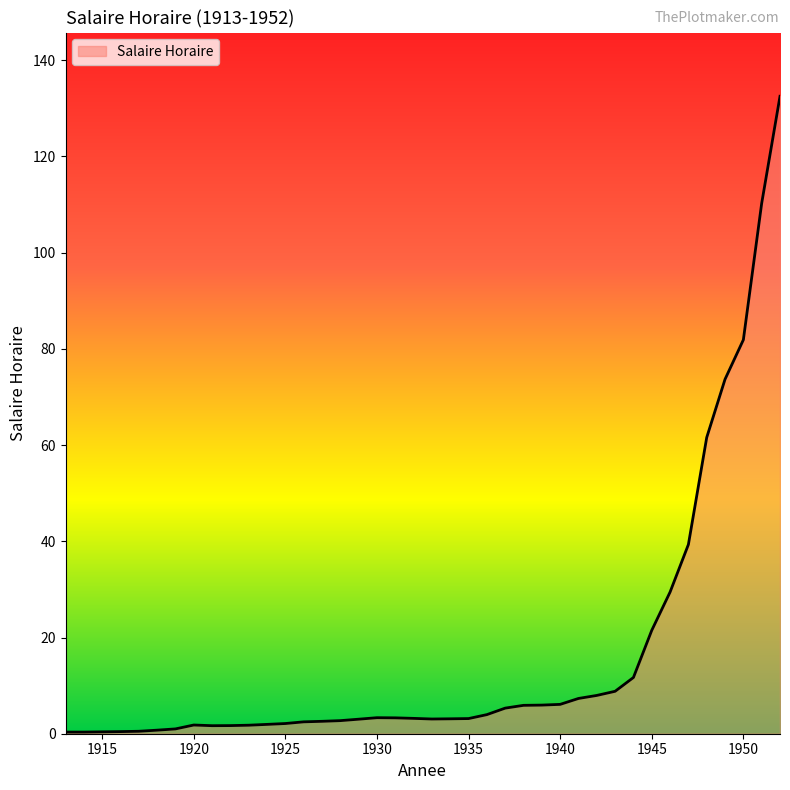

What is the maximum value shown in the chart?

132.5